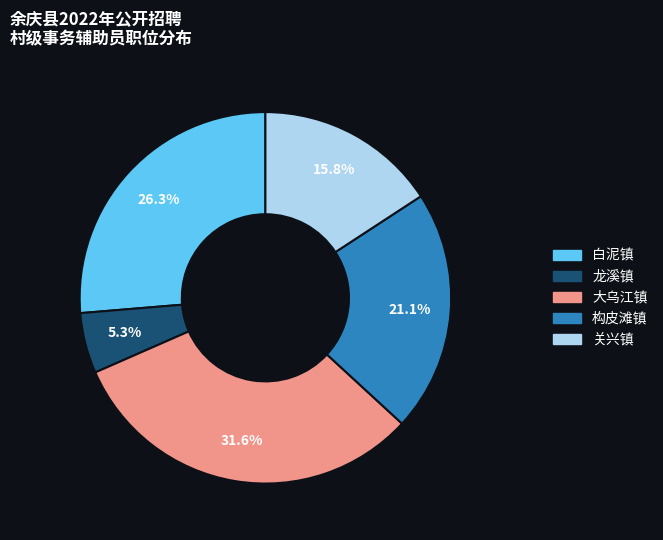

What percentage is NOT represented by 龙溪镇?

94.7%